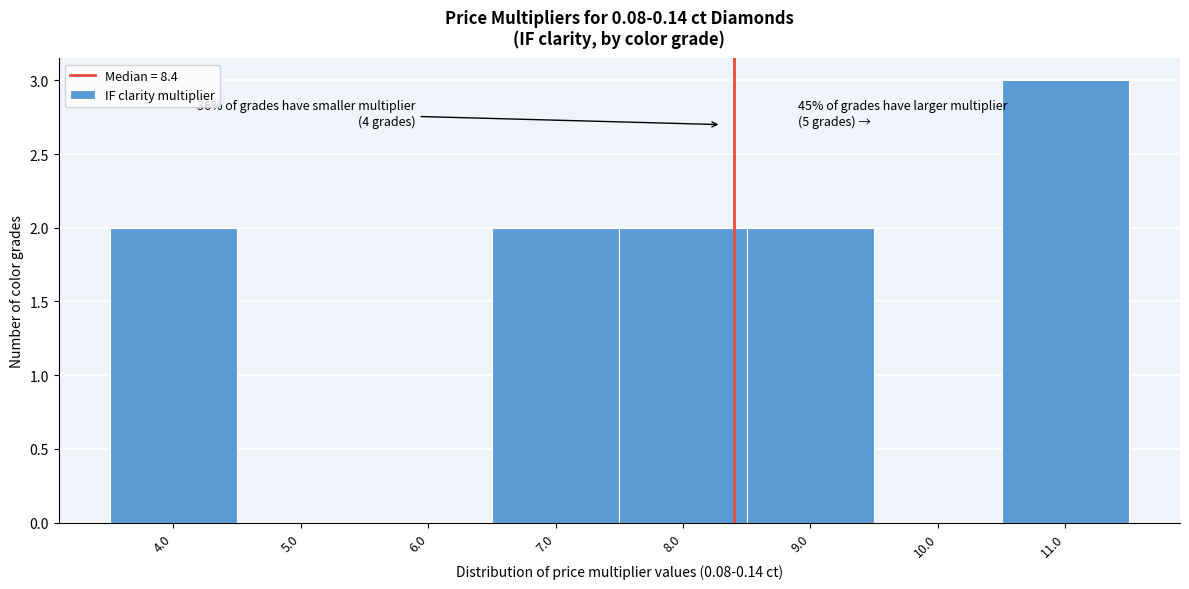

Over which range of the x-axis is the bar tallest?

10.5 to 11.5